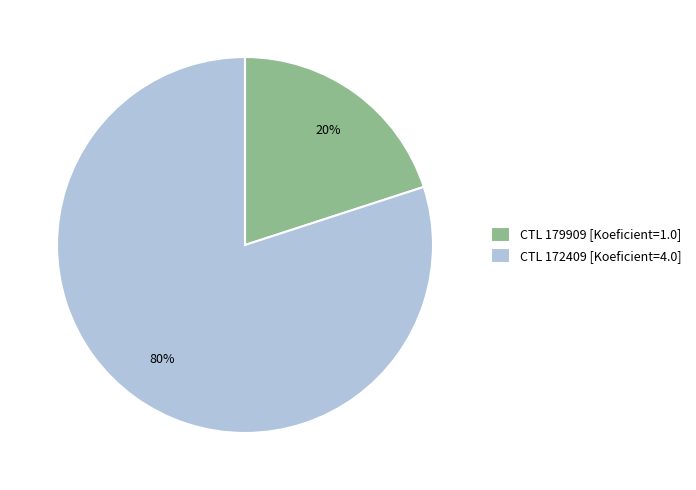

True or false: CTL 172409 [Koeficient=4.0] accounts for 65% of the total.

False